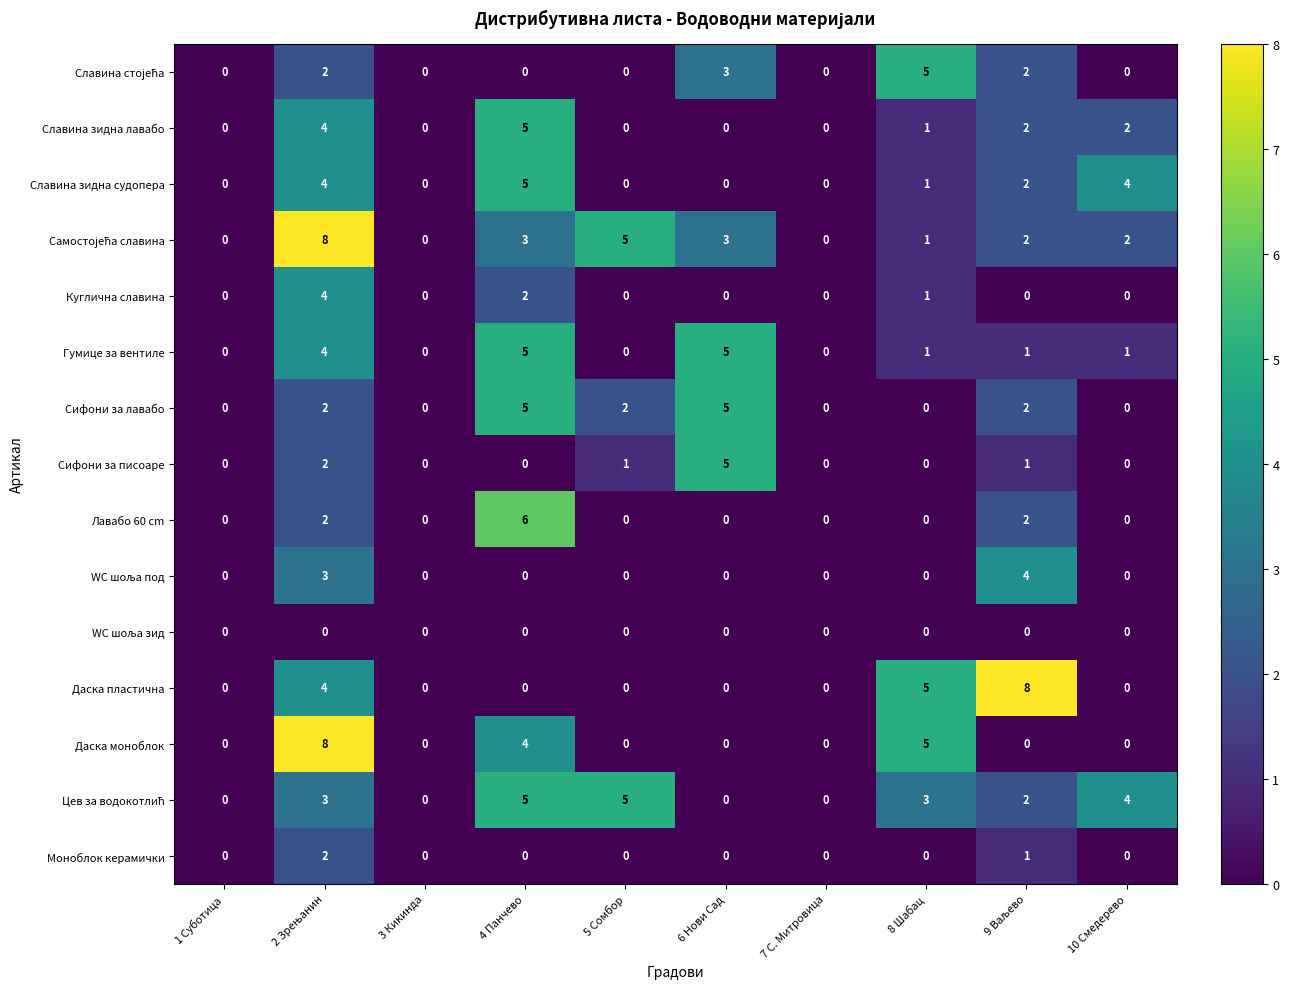

What is the difference between the maximum and minimum values in the Куглична славина series?

4